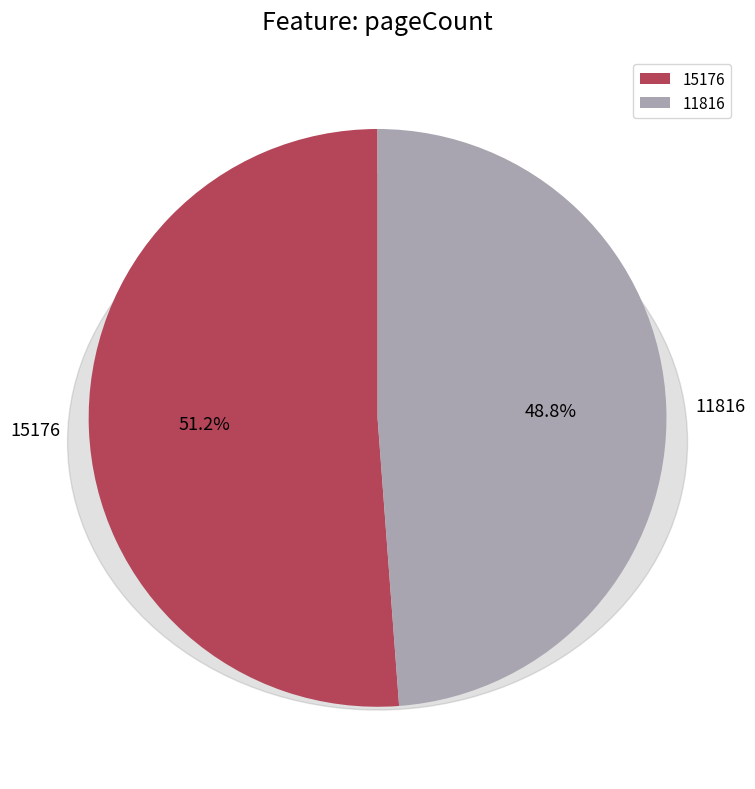

To the nearest percent, what percentage of the pie is 15176?

51%